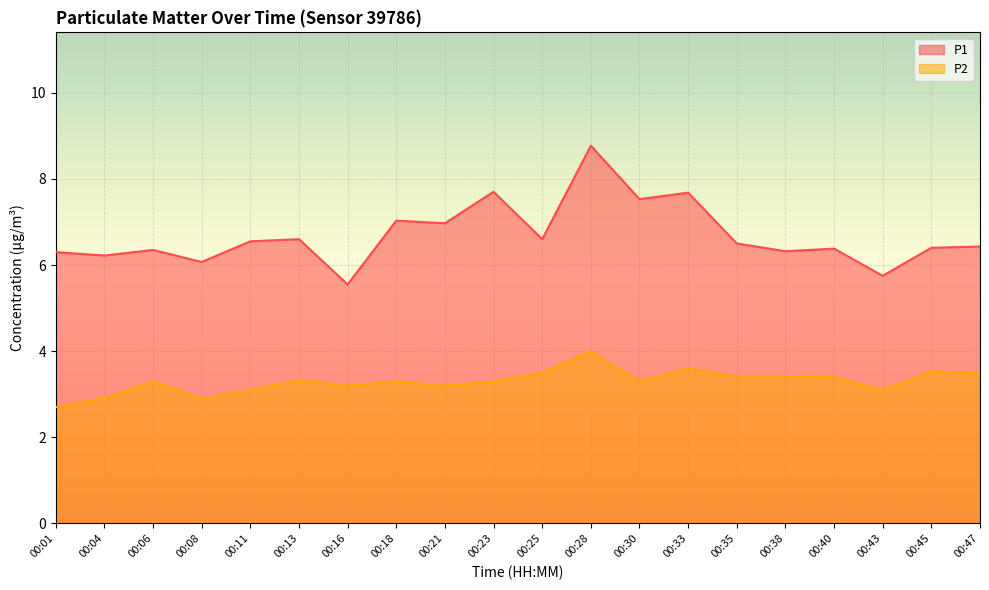

In P2, how many points are higher than both neighbors (excluding endpoints)?

6